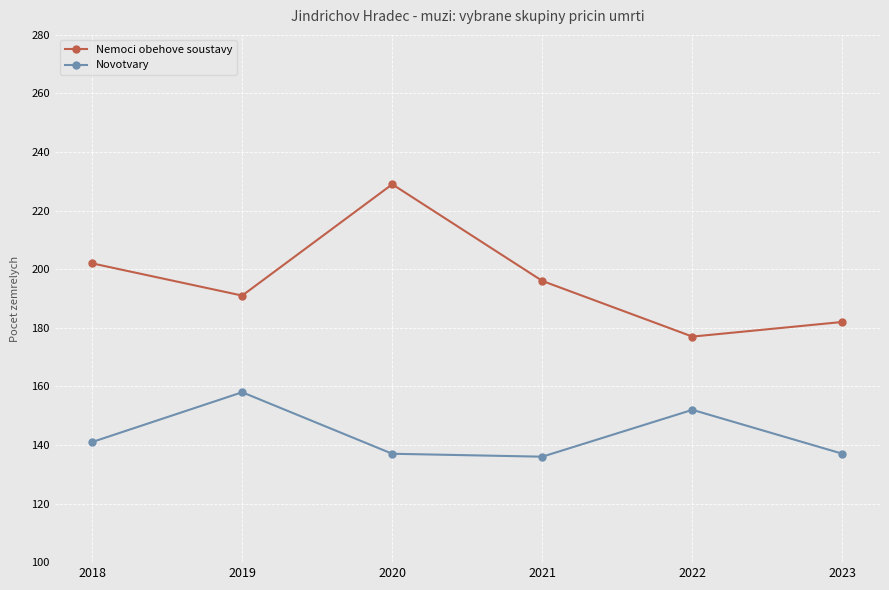

What is the lowest value of the Novotvary series?

136